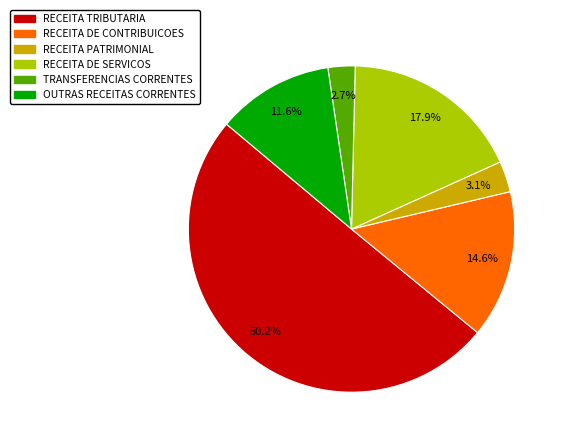

To the nearest percent, what is the difference between the largest and smallest slice percentages?

47%